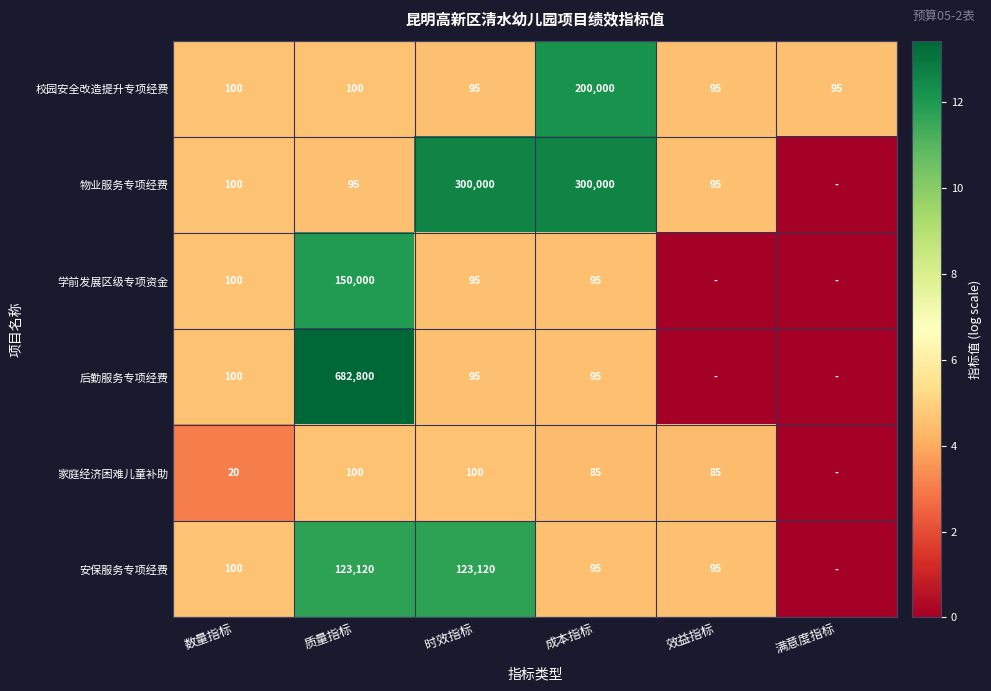

Is the value of 学前发展区级专项资金 at 成本指标 greater than the value of 家庭经济困难儿童补助 at 效益指标?

Yes